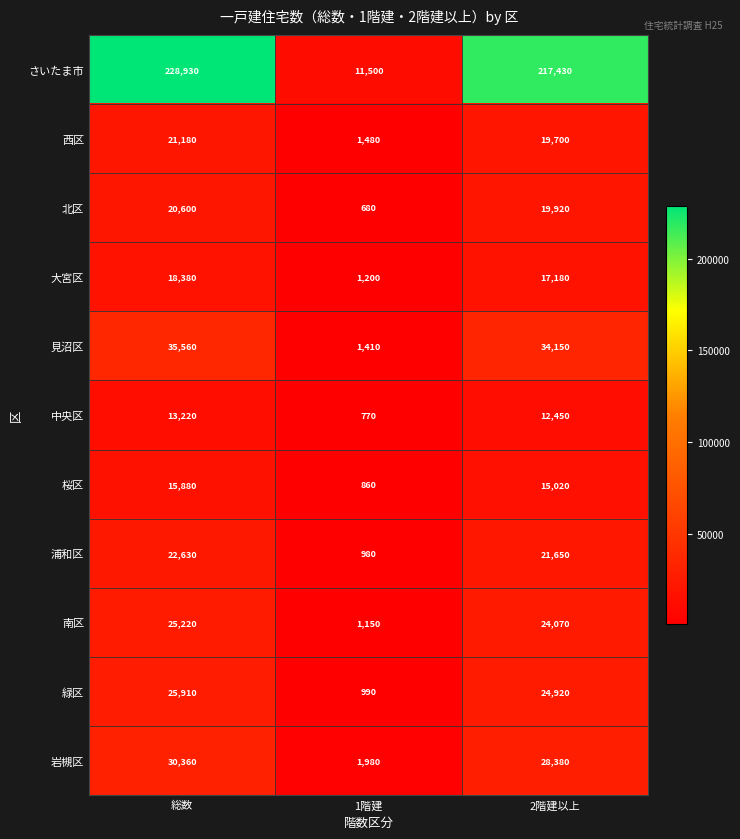

True or false: 緑区 has a value of 12791 at 総数.

False